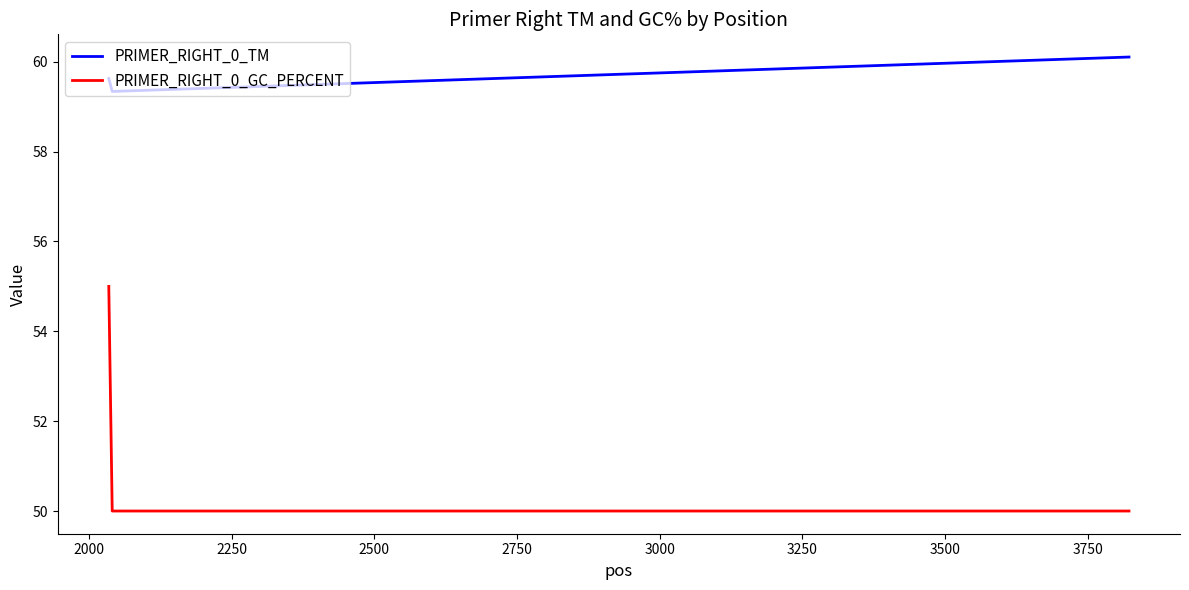

What is the average value of the PRIMER_RIGHT_0_TM series?

59.7